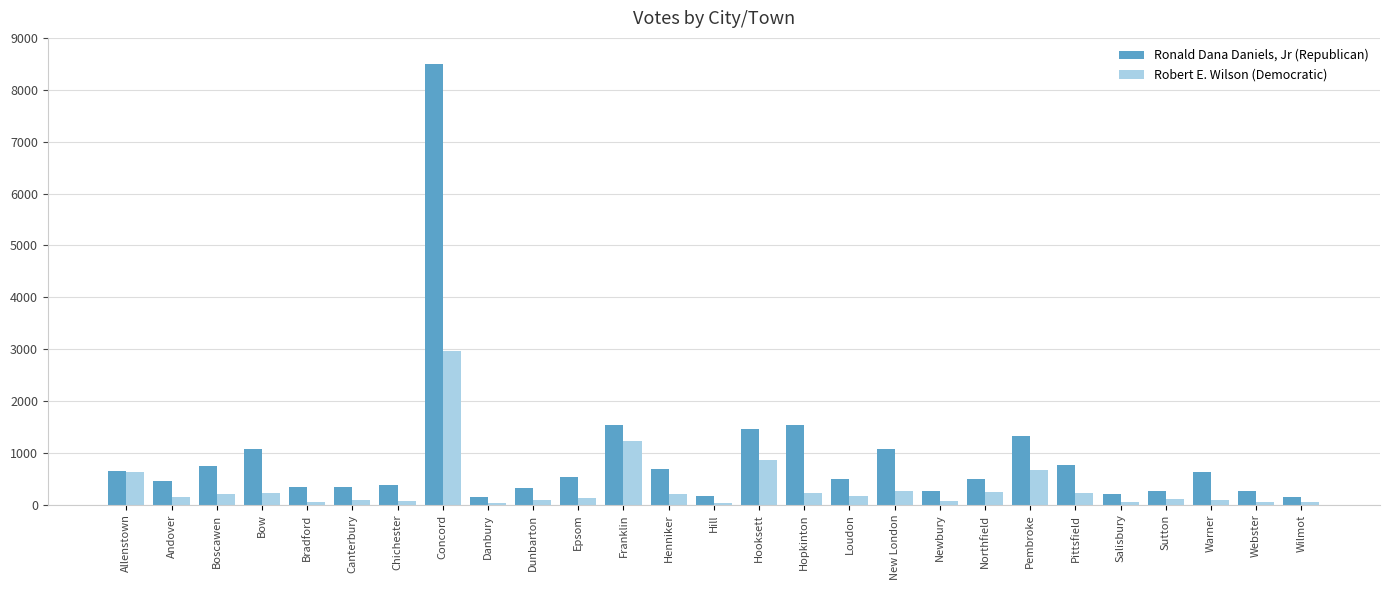

What is the difference between the maximum and minimum values in the Robert E. Wilson (Democratic) series?

2936